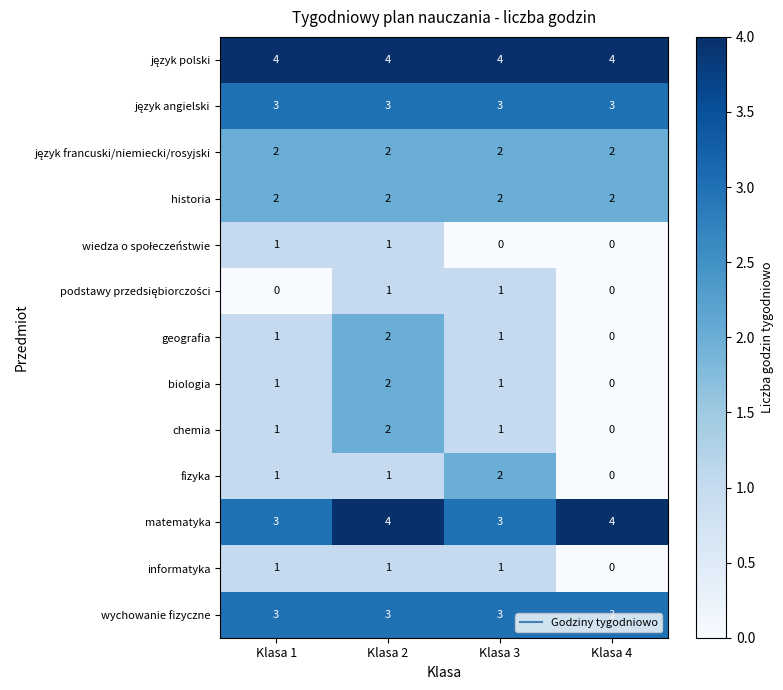

What is the sum of all historia values?

8